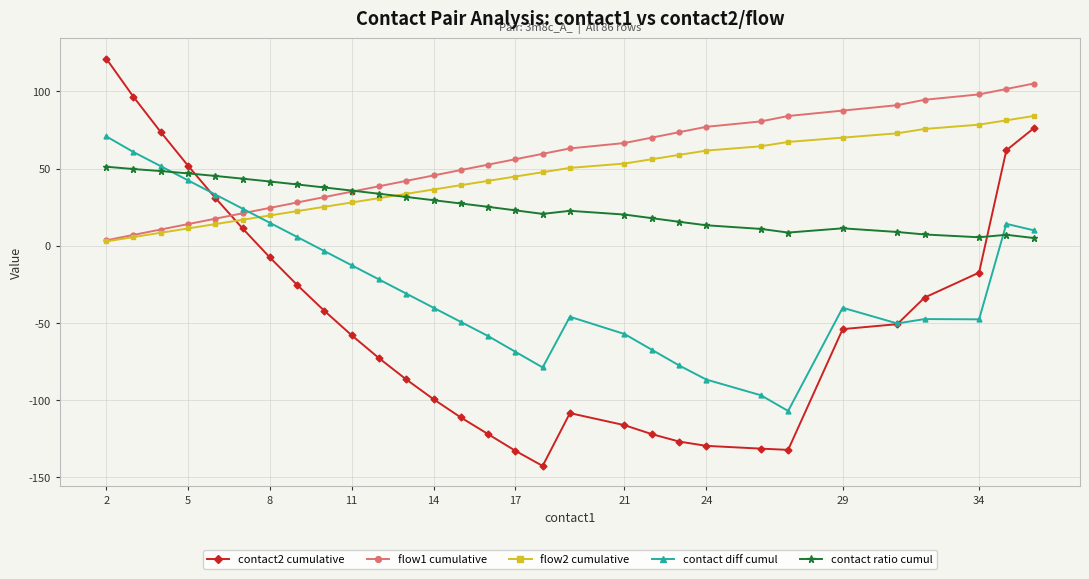

What is the value of the contact diff cumul point at the 12th from the left?

-31.0